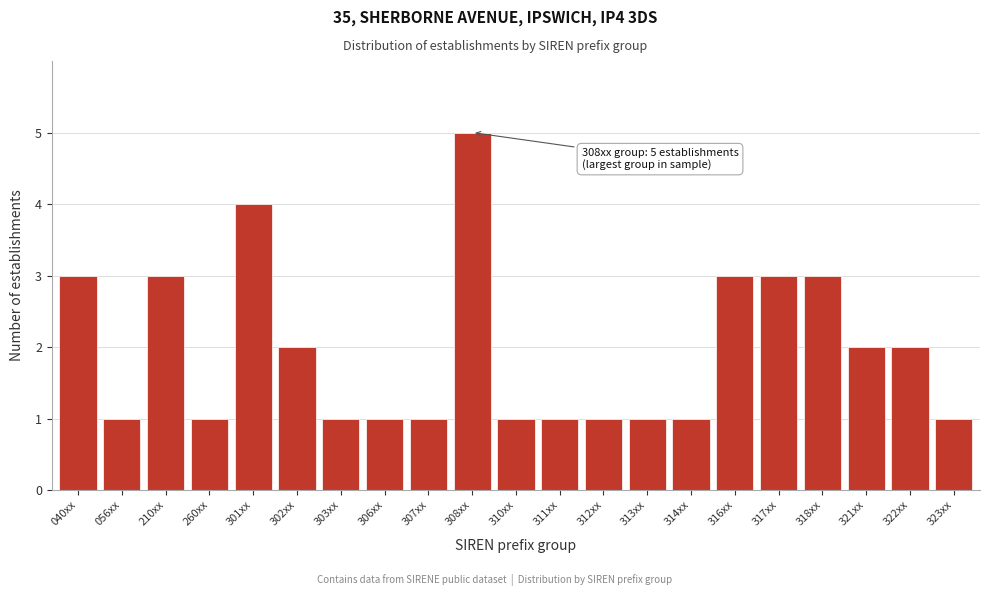

Reading left to right, transcribe all the data shown in this chart.

3	1	3	1	4	2	1	1	1	5	1	1	1	1	1	3	3	3	2	2	1